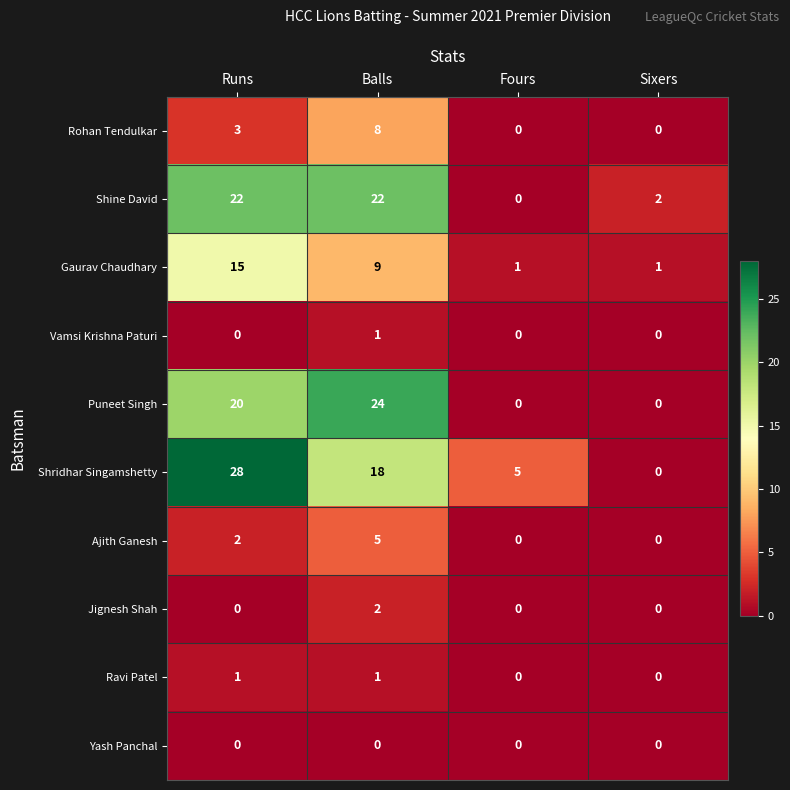

How many Ajith Ganesh values are between 0 and 5?

4